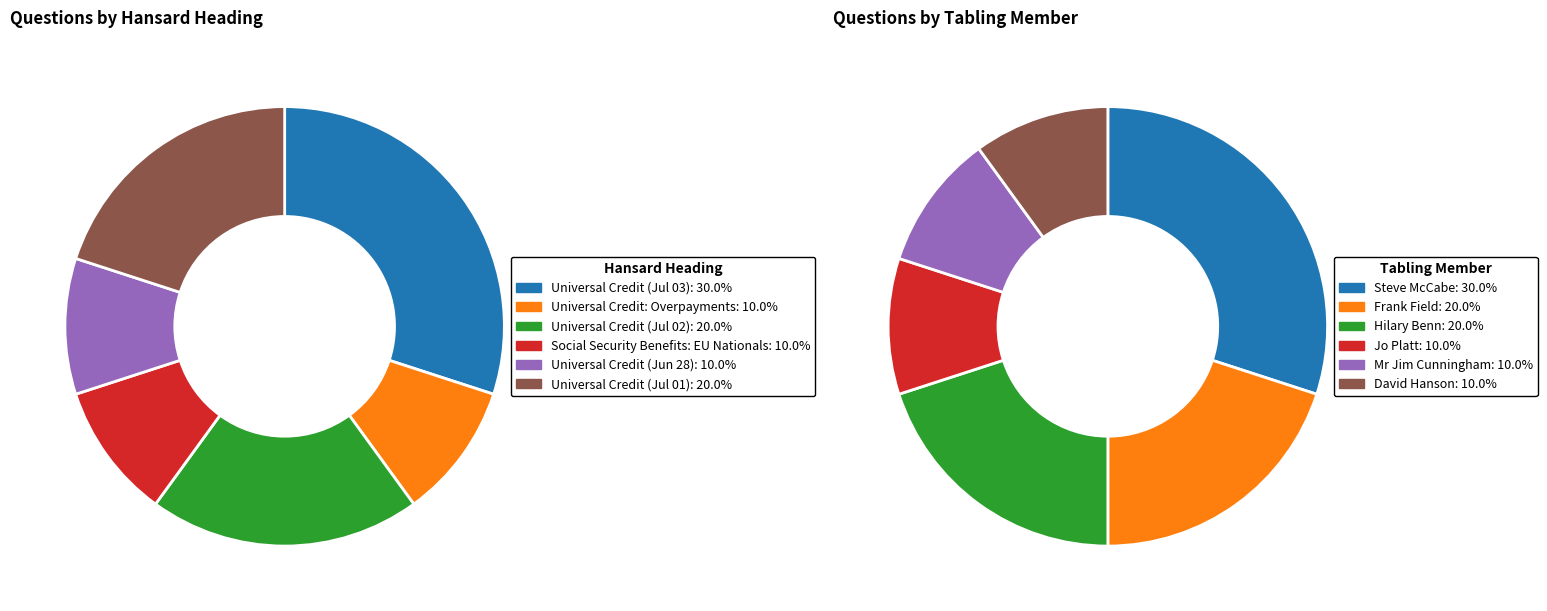

Approximately how many times larger is the value at Universal Credit (2019-07-01) compared to Social Security Benefits: EU Nationals?

2.0